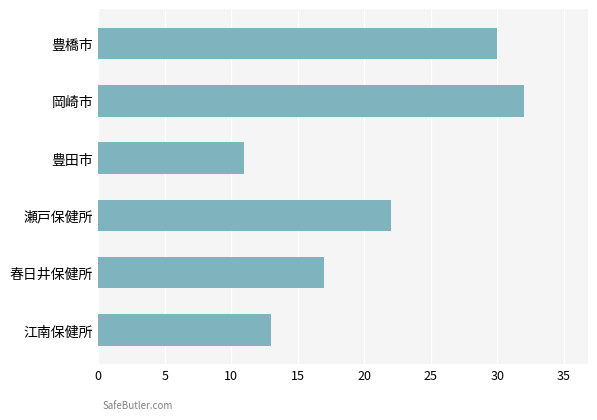

What is the ratio of the value at 江南保健所 to the value at 岡崎市?

0.4